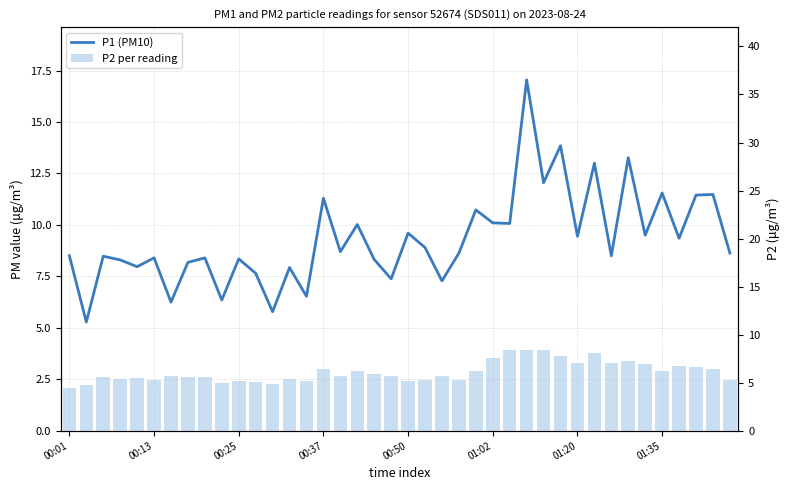

Rank the categories by P1 (PM10) value from highest to lowest.

27, 29, 33, 31, 28, 35, 38, 37, 15, 24, 25, 26, 17, 20, 34, 30, 36, 21, 16, 23, 39, 00:01, 32, 00:25, 01:02, 8, 10, 18, 00:37, 01:35, 00:50, 13, 11, 19, 22, 14, 9, 01:20, 12, 00:13